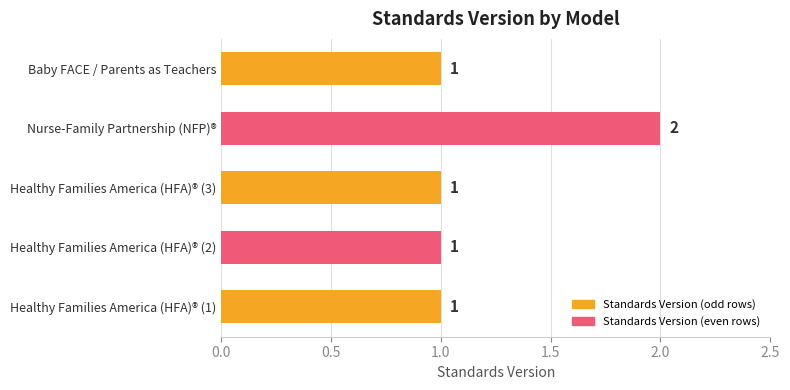

How many values are between 1 and 2?

5